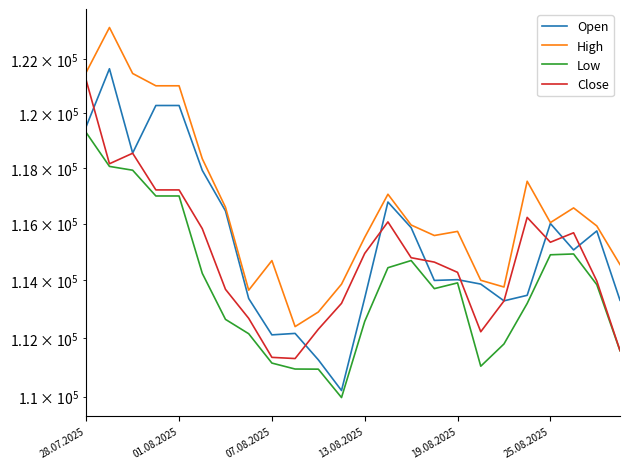

True or false: Close has a value of 111572 at 23.

True